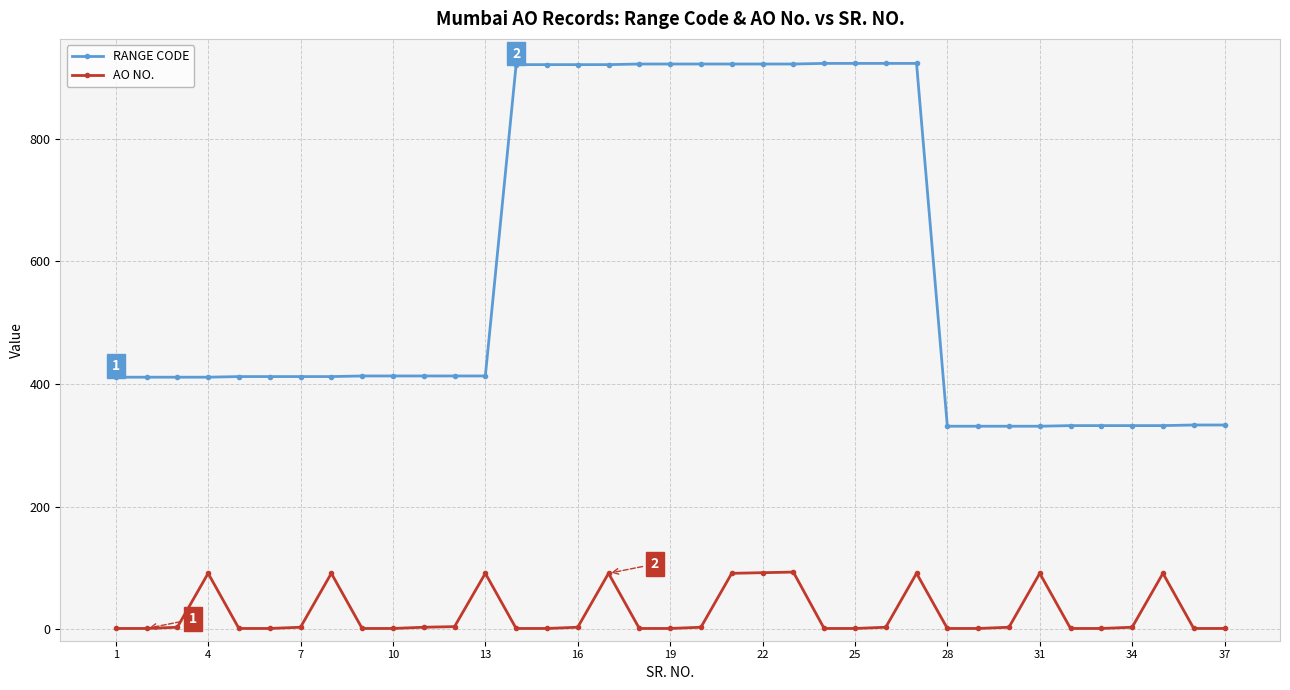

At how many categories does at least one series exceed 863?

14